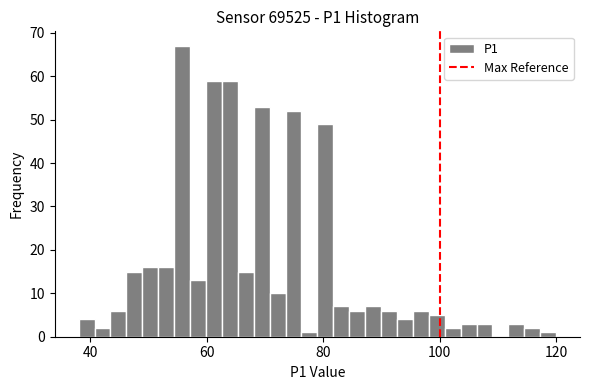

Read against the x-axis, roughly where is the centre of the tallest bar?

56